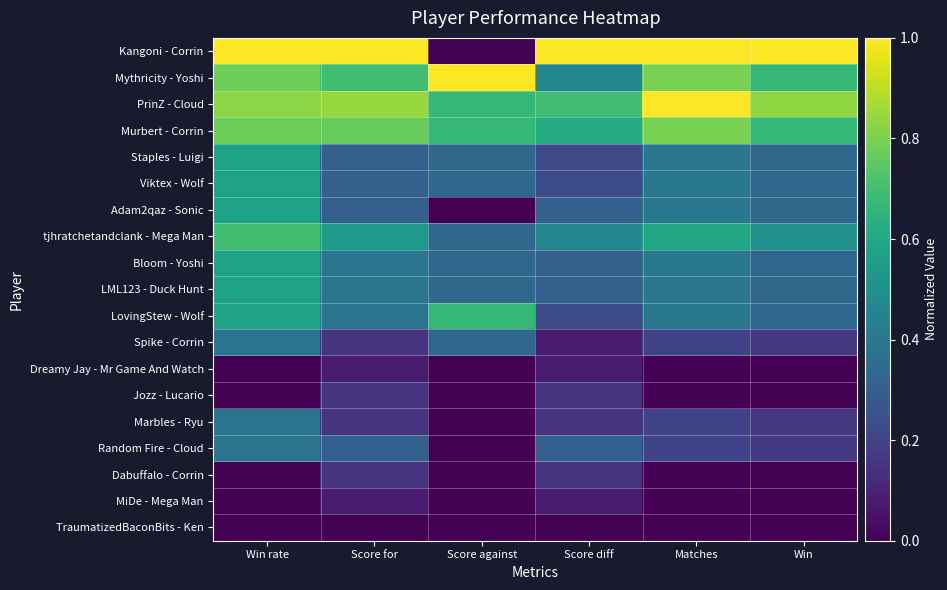

At how many categories does at least one series exceed 0?

6